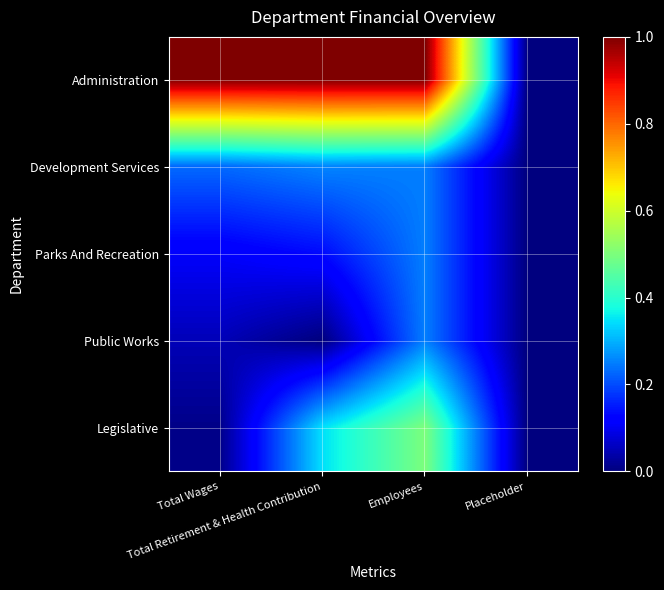

At how many categories does at least one series exceed 0?

3